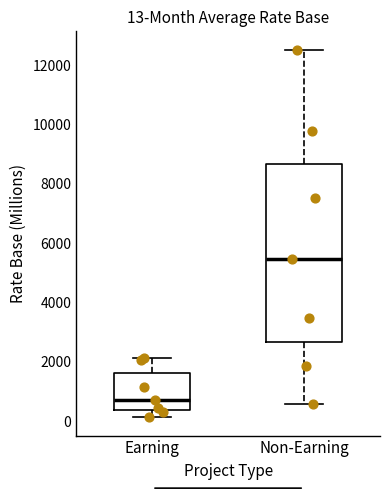

Which box has the lowest median line?

Earning